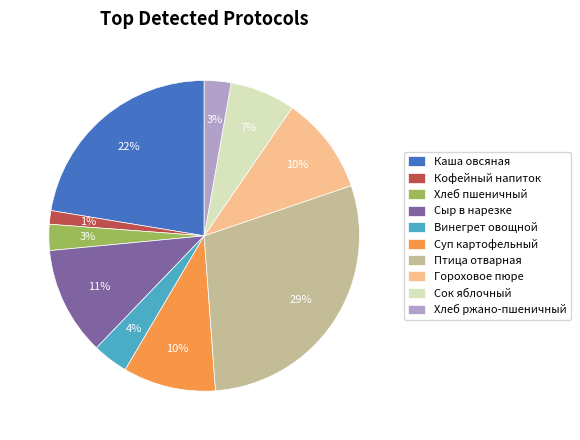

Which has a higher value, Каша овсяная or Хлеб пшеничный?

Каша овсяная